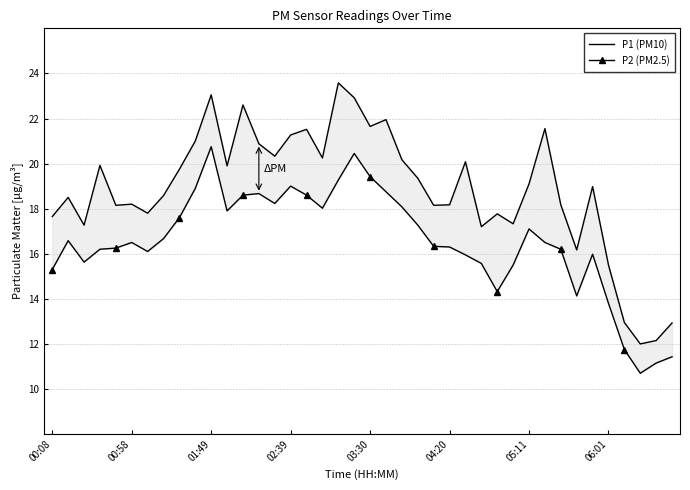

What is the minimum value for P2 (PM2.5)?

10.7